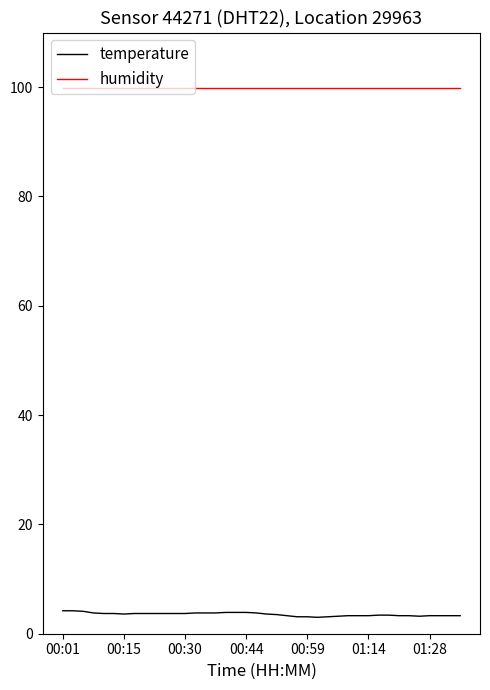

Rank the series by their maximum value, from lowest to highest.

temperature, humidity